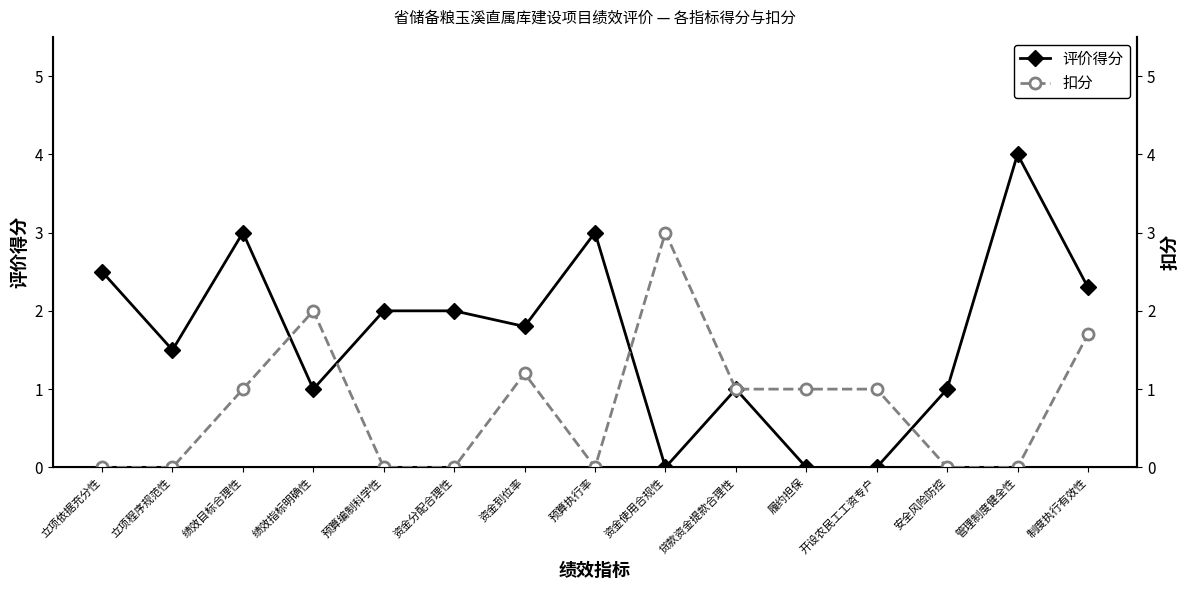

True or false: 评价得分 has a value of 1.6 at 安全风险防控.

False